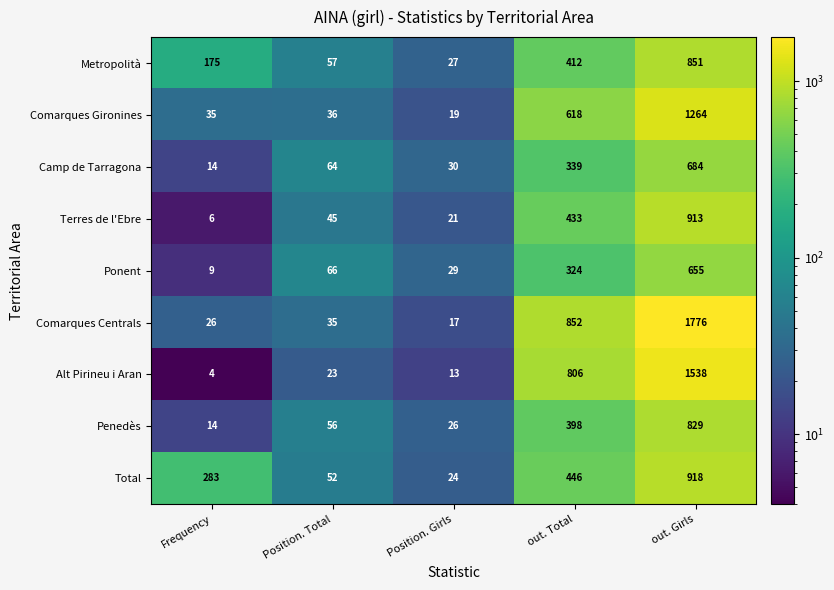

Which series has the largest total across all categories?

Comarques Centrals